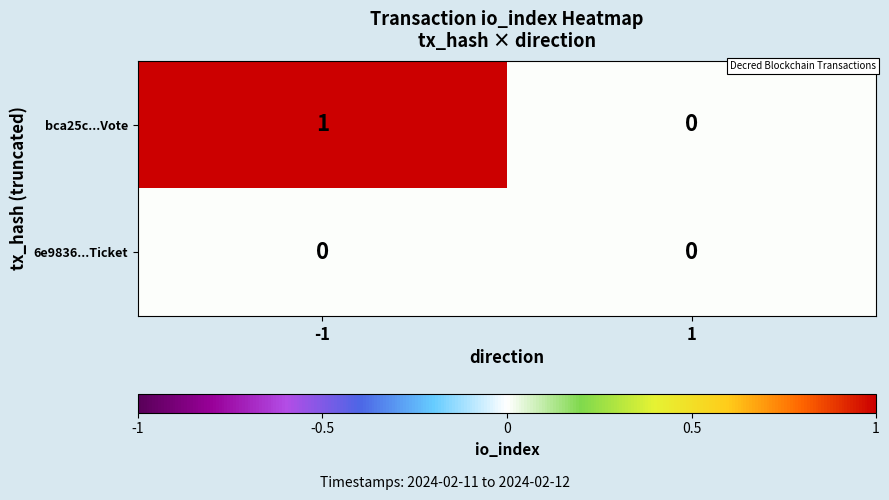

Between -1 and 1, which series saw the biggest shift?

bca25c...Vote